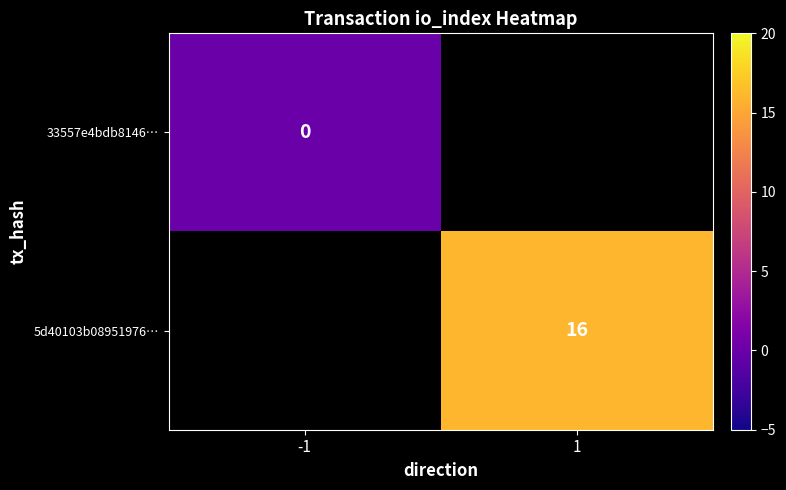

The value of 5d40103b08951976… at 1 is 16.0. True or false?

True